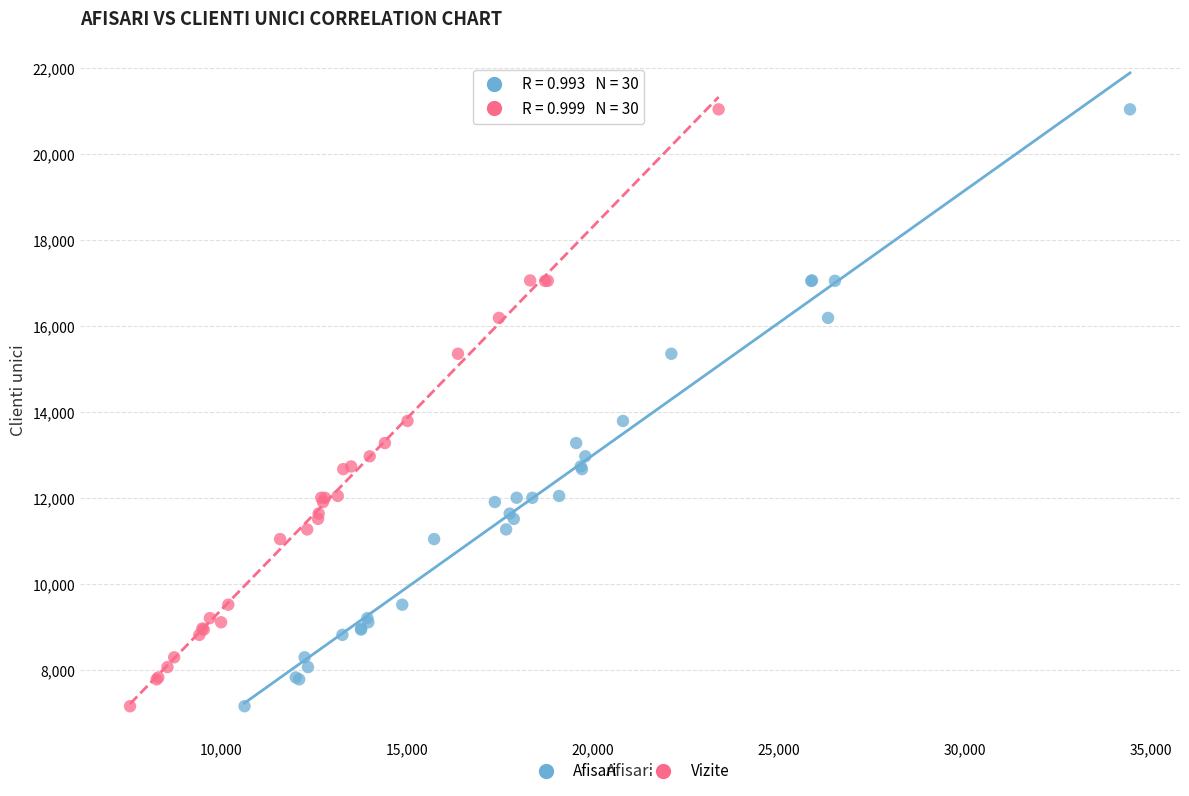

What are all the series names shown in the legend?

Afisari, Vizite